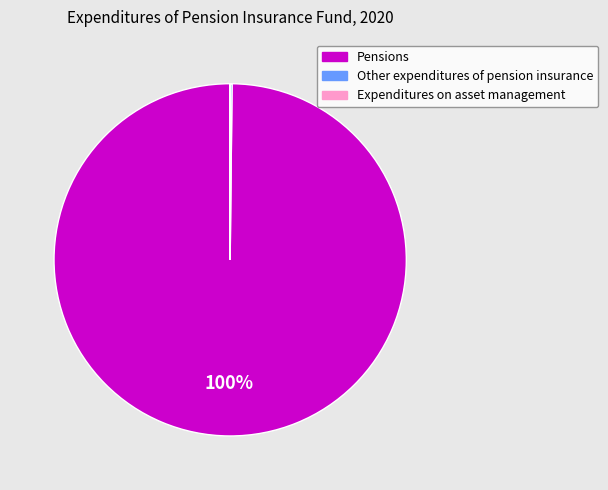

Is it true that Pensions is 100% of the pie?

True